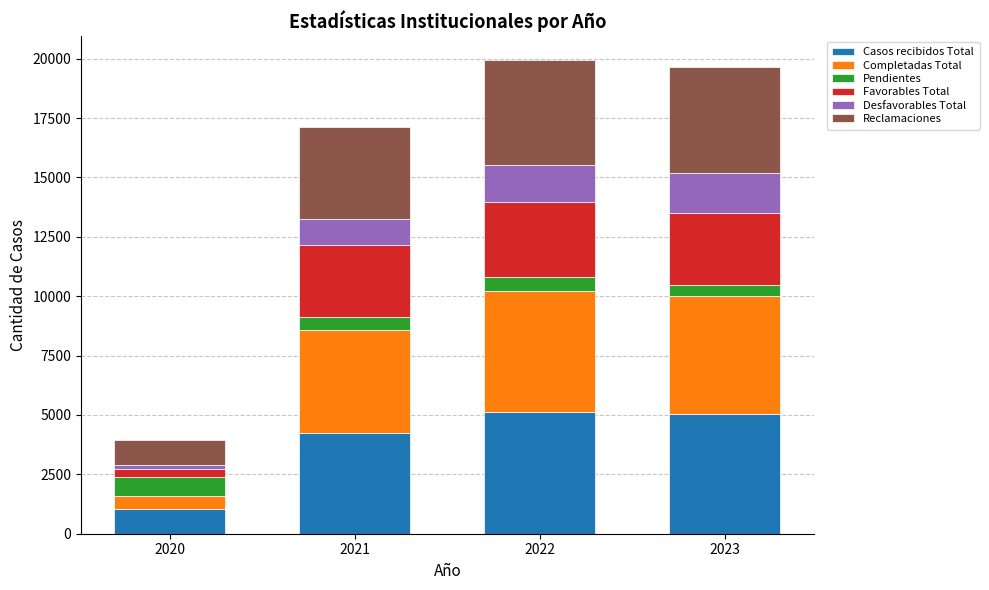

What is the total value across all series at 2021?

17107